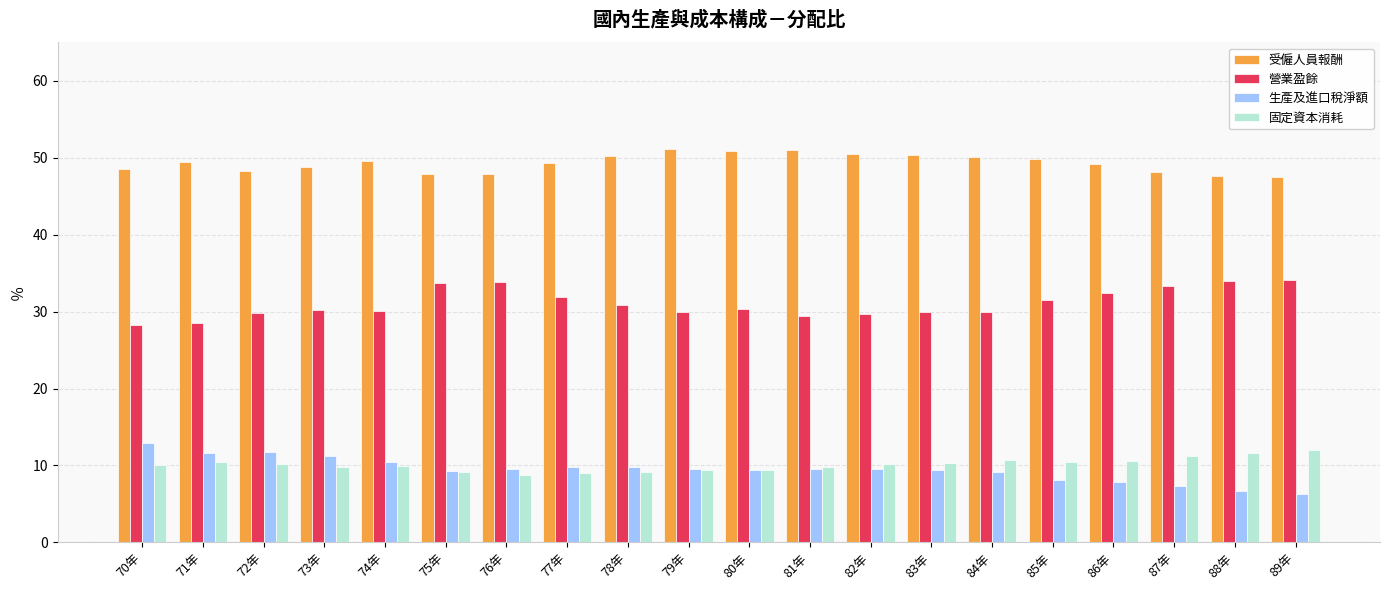

What is the difference between the highest and lowest values at 71年?

39.0